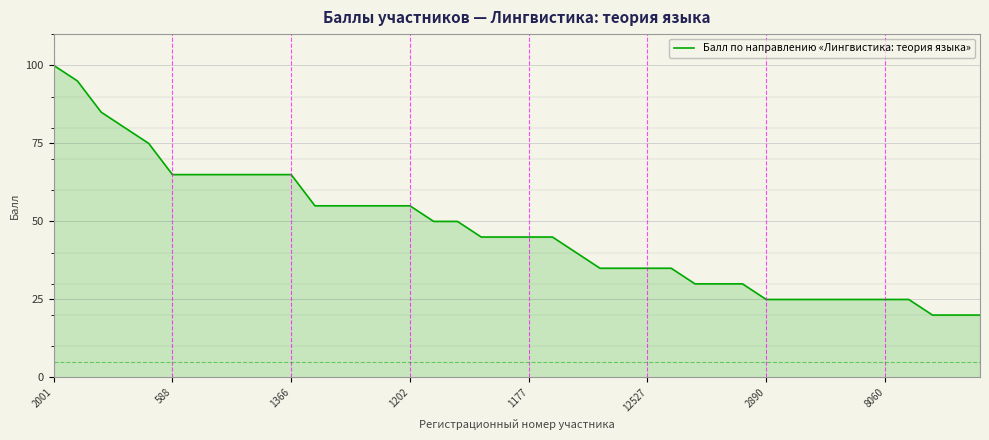

What is the greatest value displayed?

100